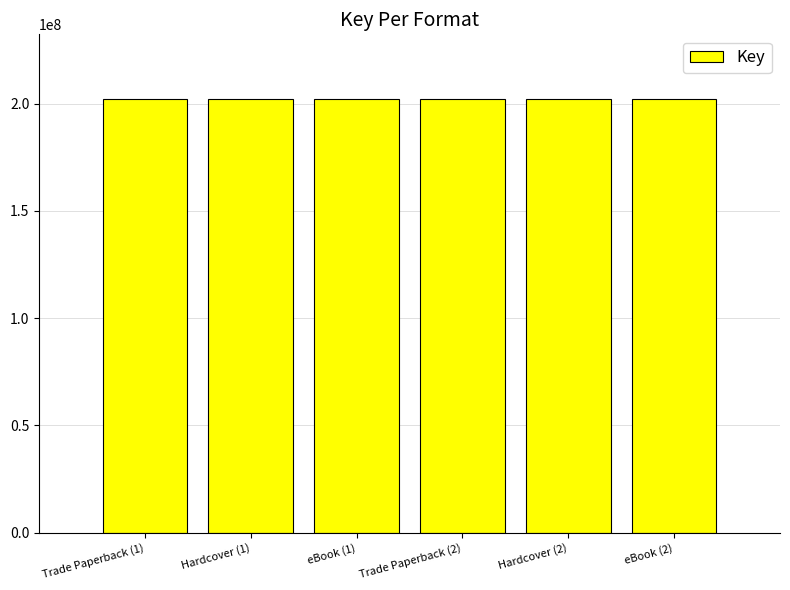

What is the change in value from eBook (1) to Trade Paperback (2)?

+892